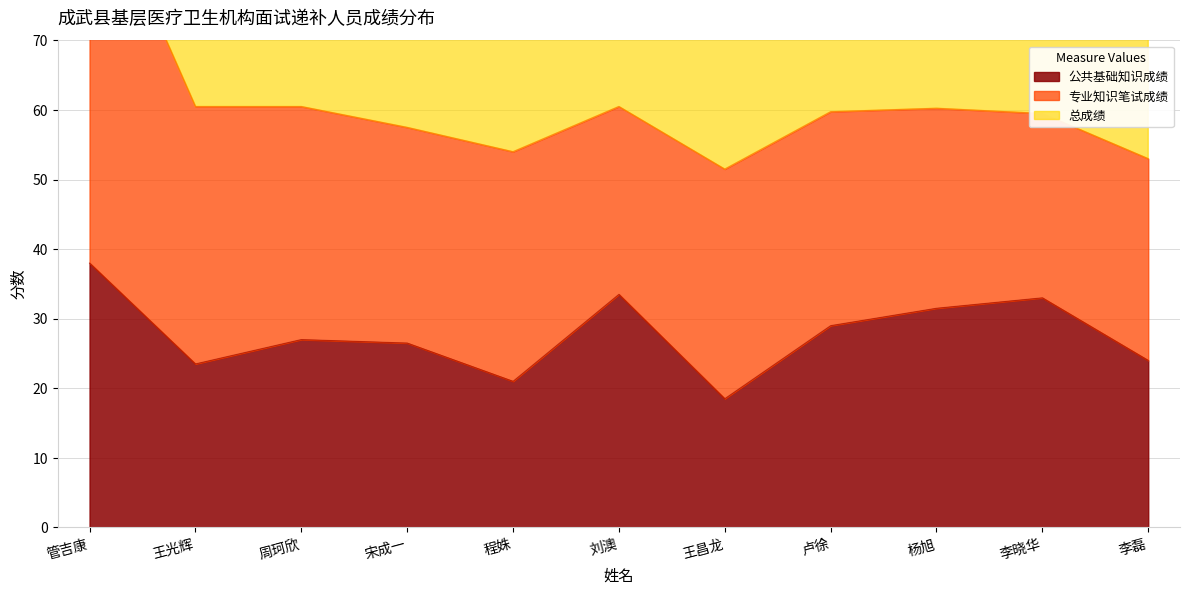

True or false: 总成绩 and 公共基础知识成绩 cross at least once.

False